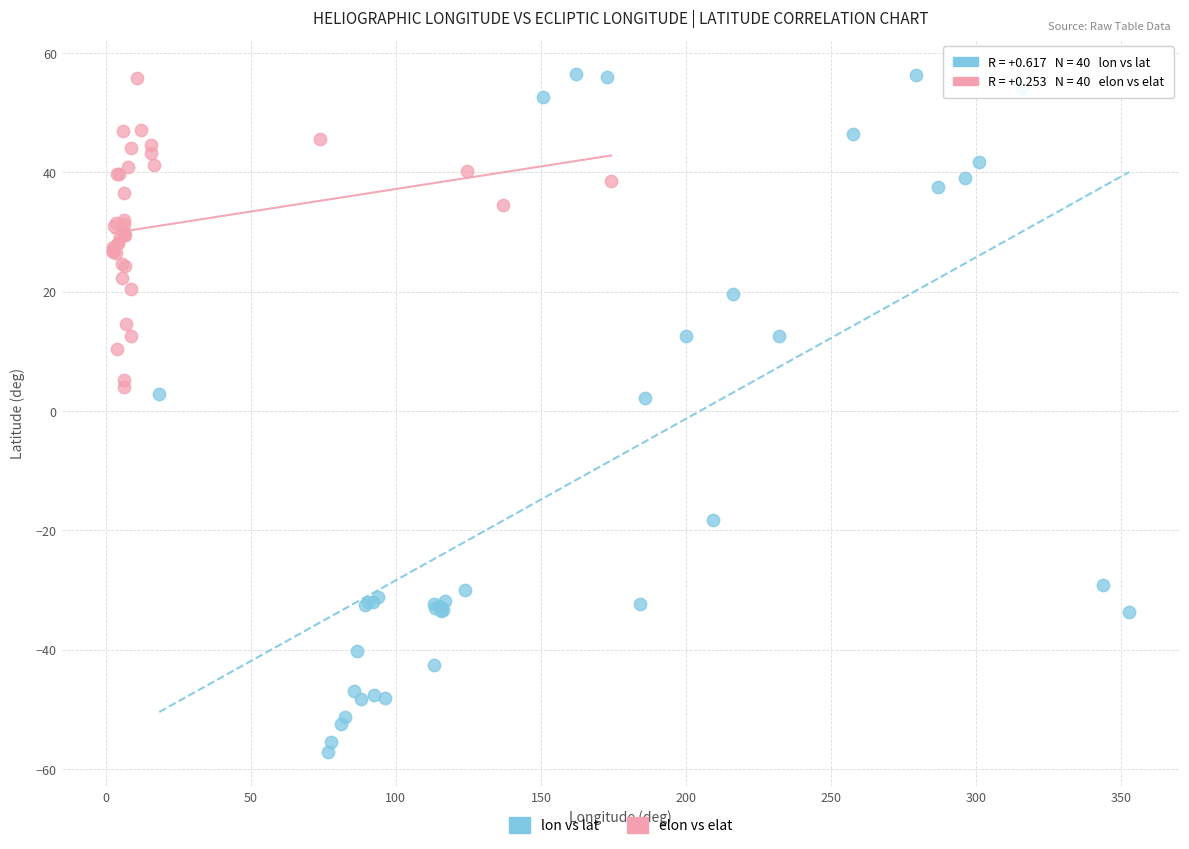

Which series has the largest Y range (max minus min)?

lon vs lat